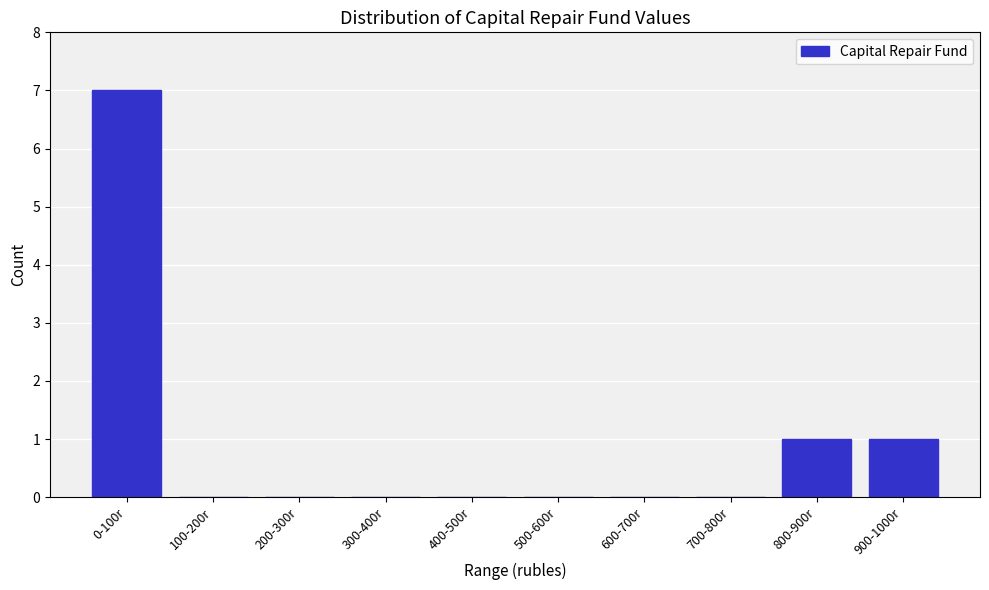

Reading right to left, extract all data points from this chart.

900-1000r=1	800-900r=1	700-800r=0	600-700r=0	500-600r=0	400-500r=0	300-400r=0	200-300r=0	100-200r=0	0-100r=7